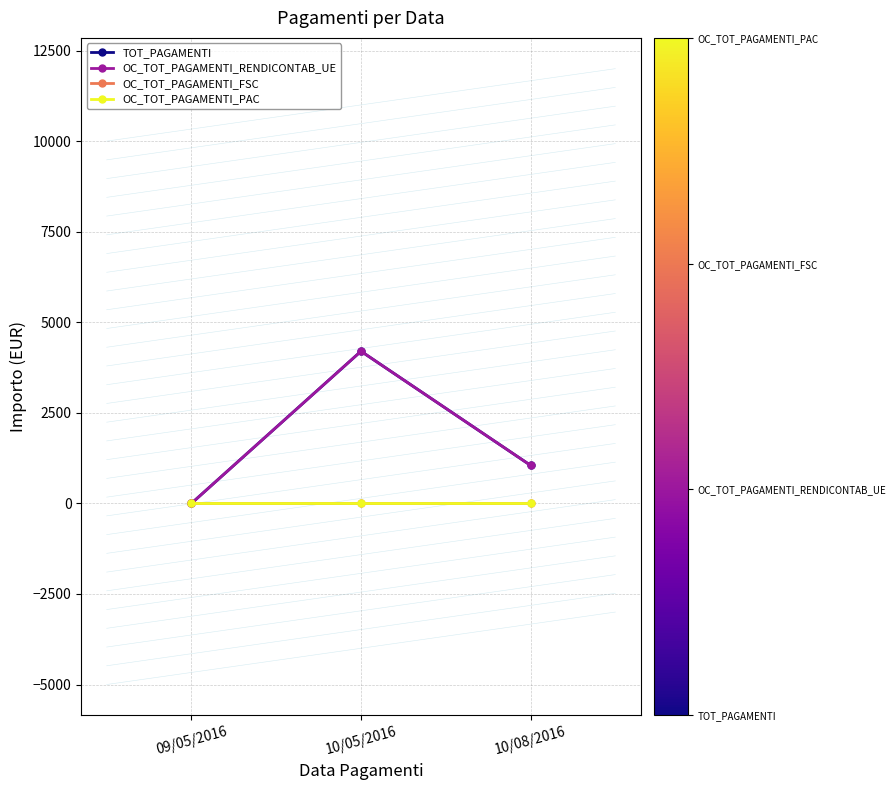

Does the chart display data point markers on the line(s)?

Yes